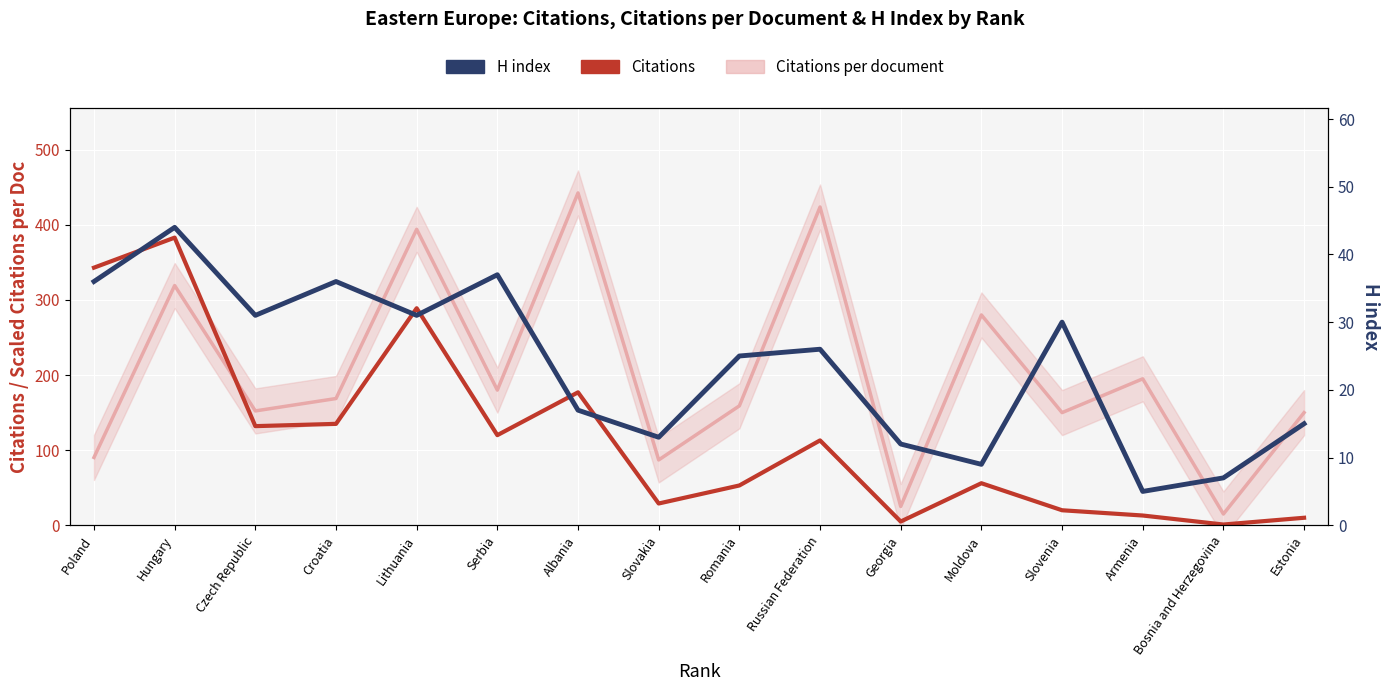

Between Estonia and Croatia, which is larger?

Croatia